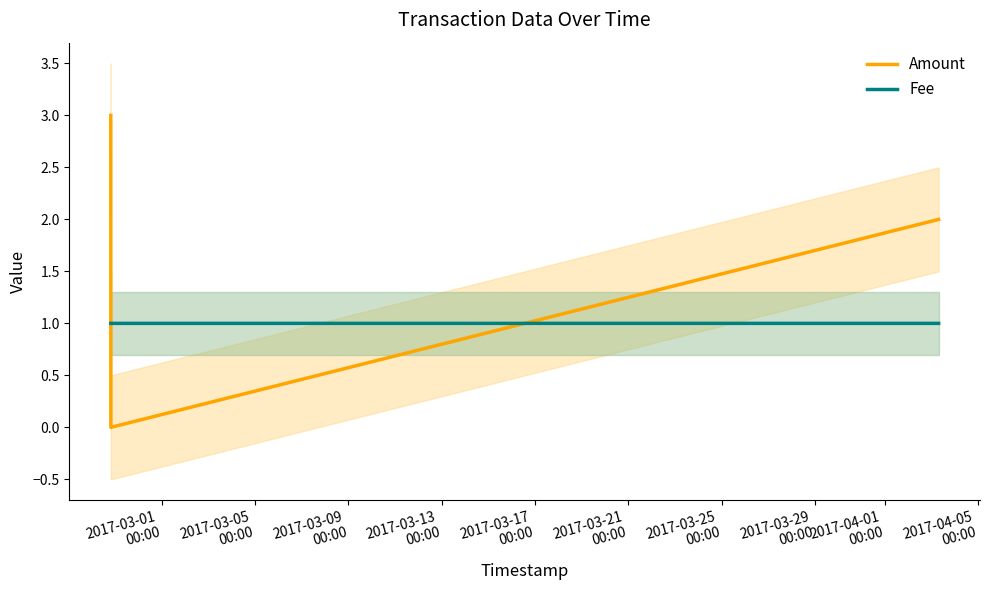

What are all the series names shown in the legend?

Amount, Fee